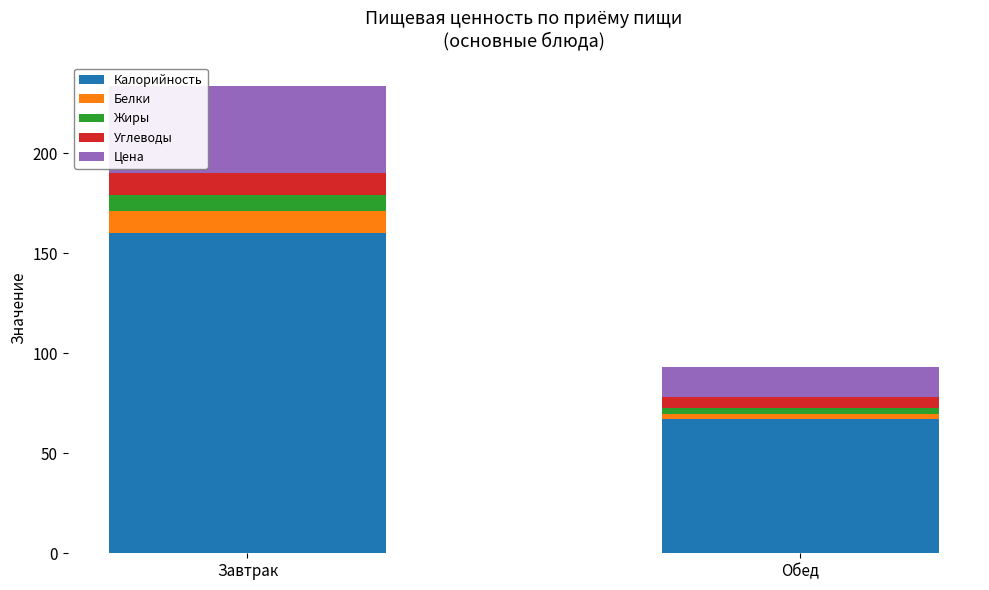

What is the sum of all Калорийность values?

227.0